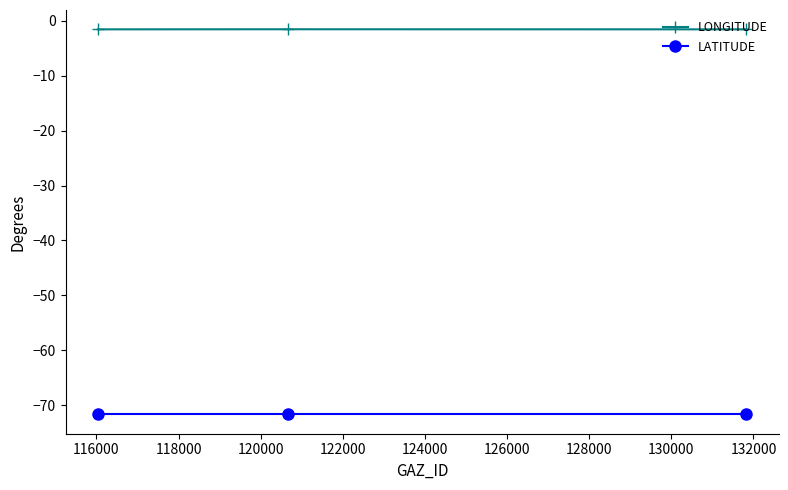

What is the minimum value shown in the chart?

-71.7